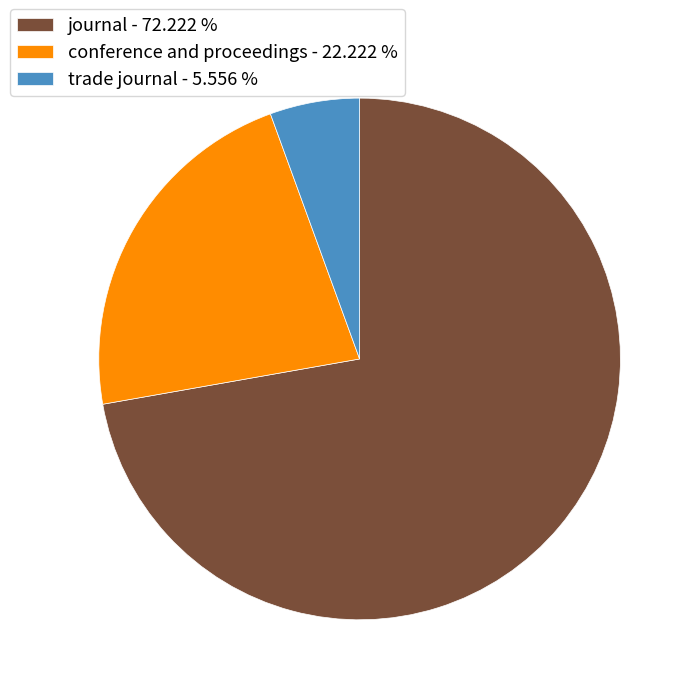

How many slices are in this pie chart?

3